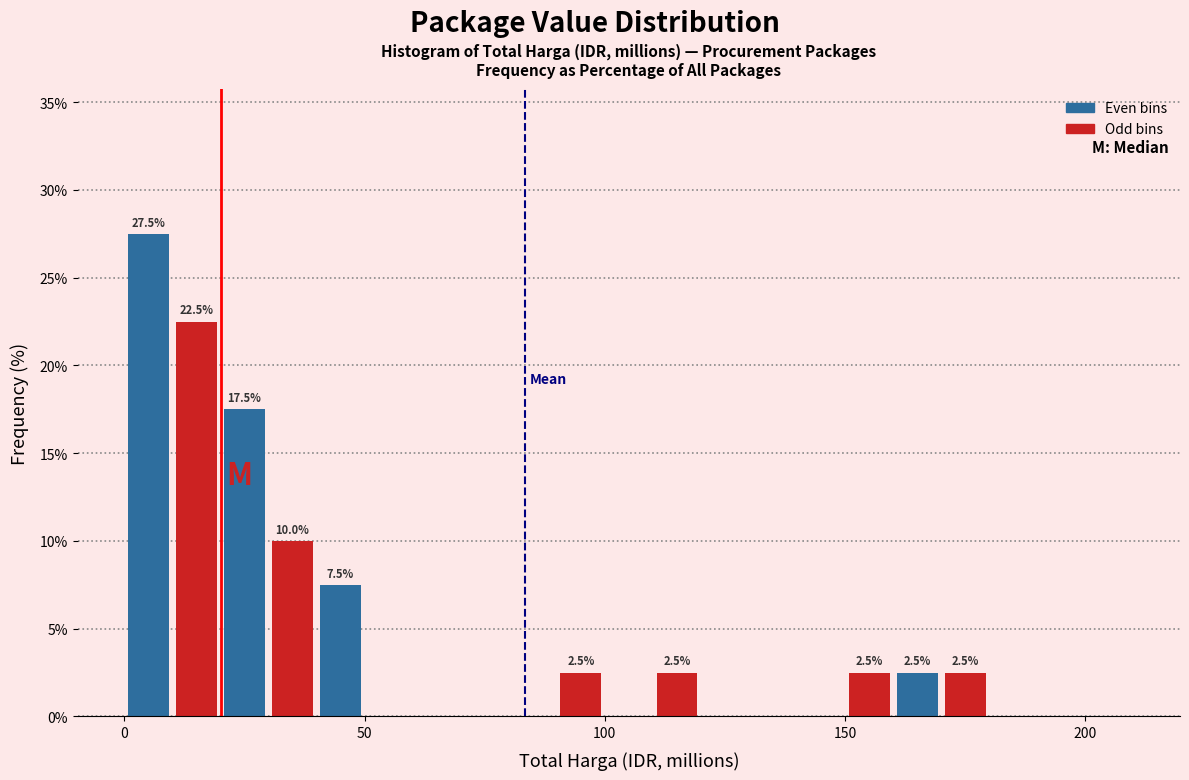

Around what value on the x-axis is the tallest bar? Give the approximate position of its centre, as read against the axis.

5